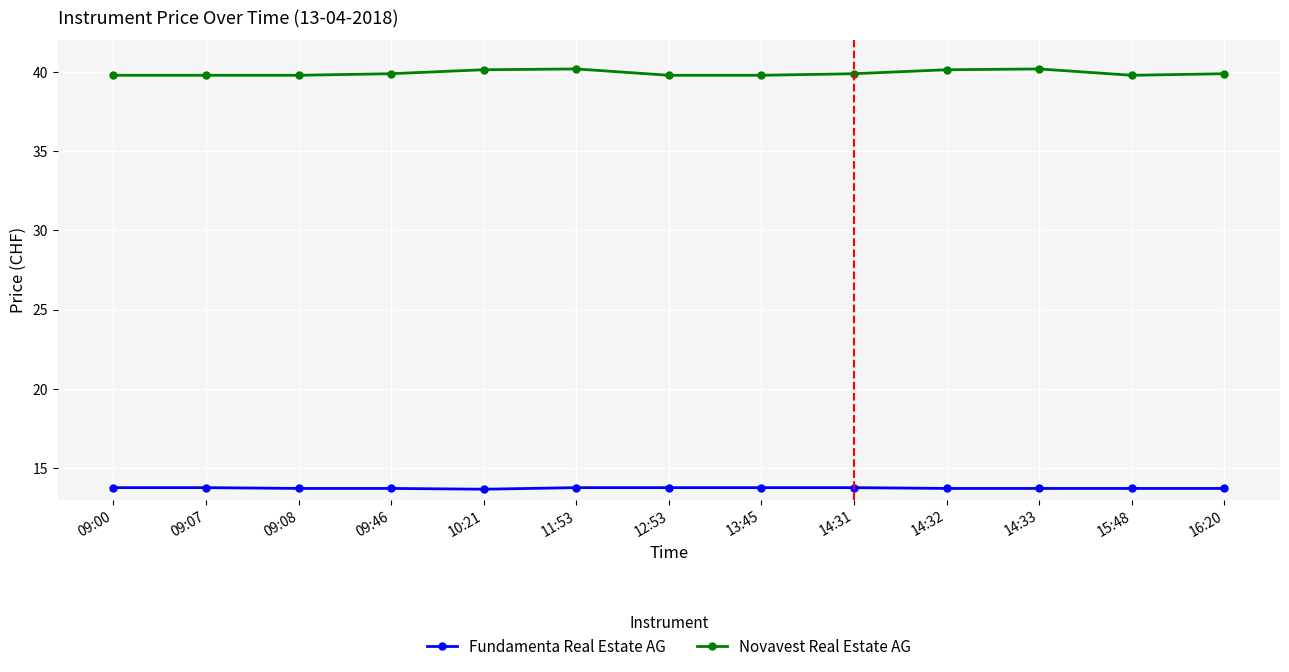

Is it true that Novavest Real Estate AG equals 18.5 at 14:31?

False